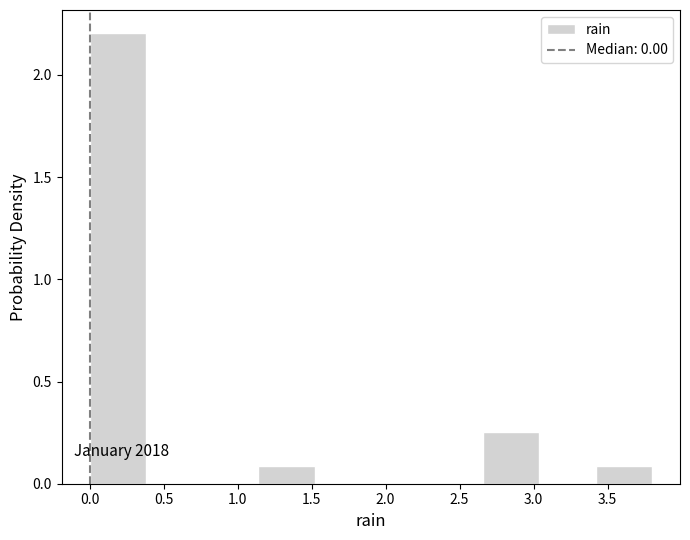

Over which range of the x-axis is the bar tallest?

0.00 to 0.38